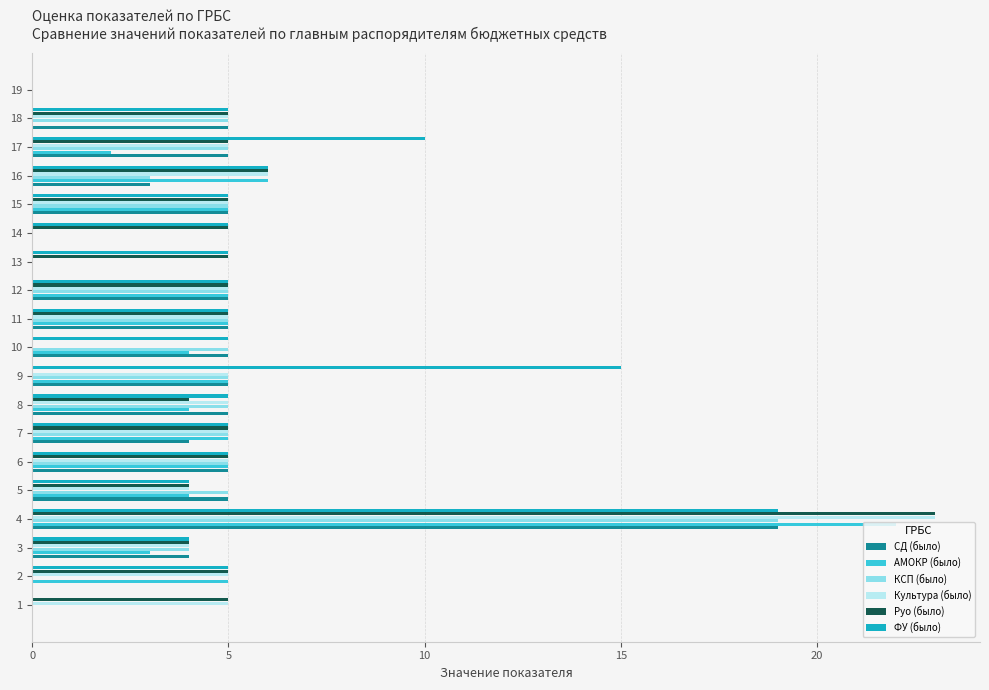

What is the average value of the СД (было) series?

4